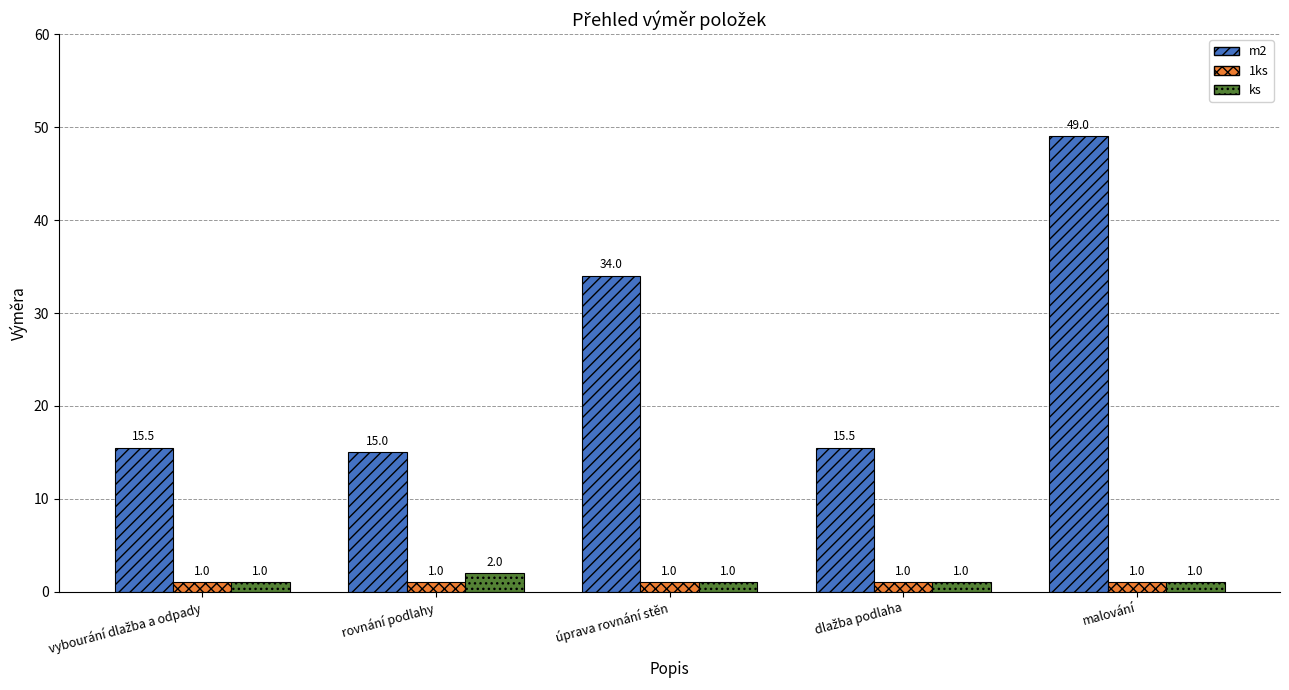

What is the approximate value of 1ks at malování?

1.0